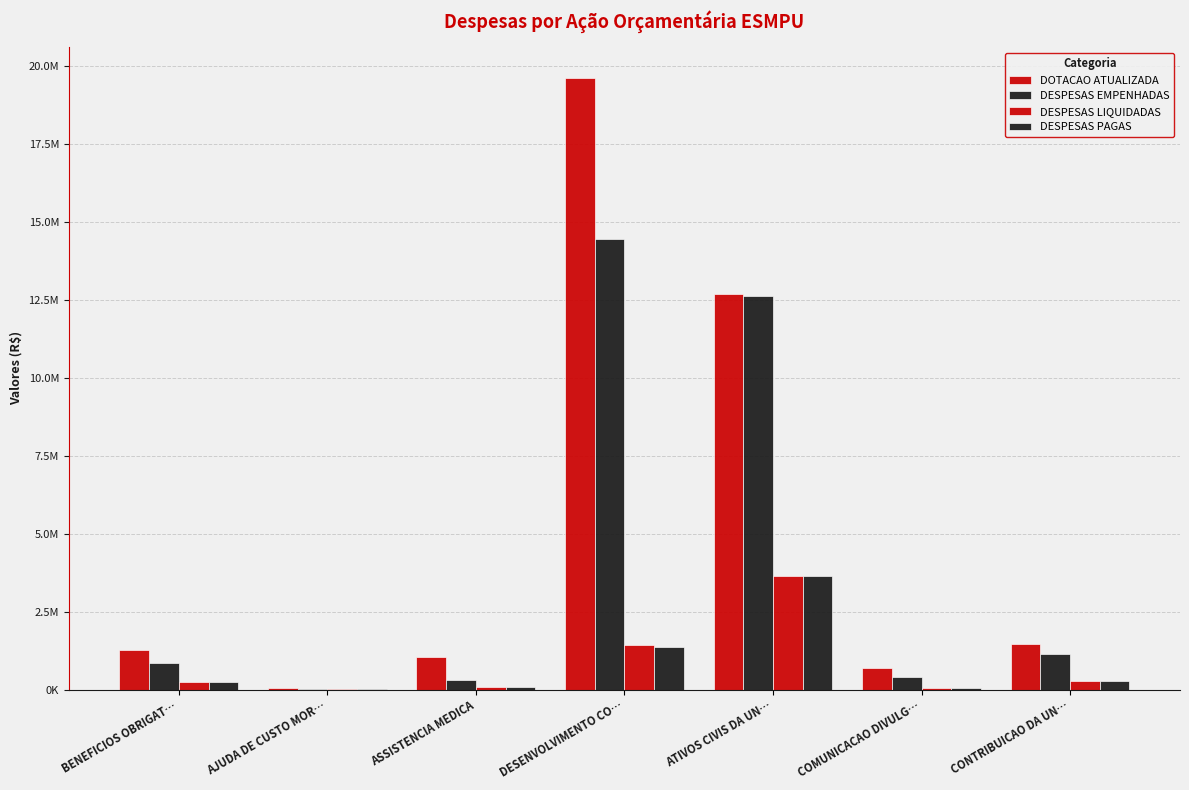

At AJUDA DE CUSTO MOR…, list the series in order from largest to smallest.

DOTACAO ATUALIZADA, DESPESAS EMPENHADAS, DESPESAS LIQUIDADAS, DESPESAS PAGAS